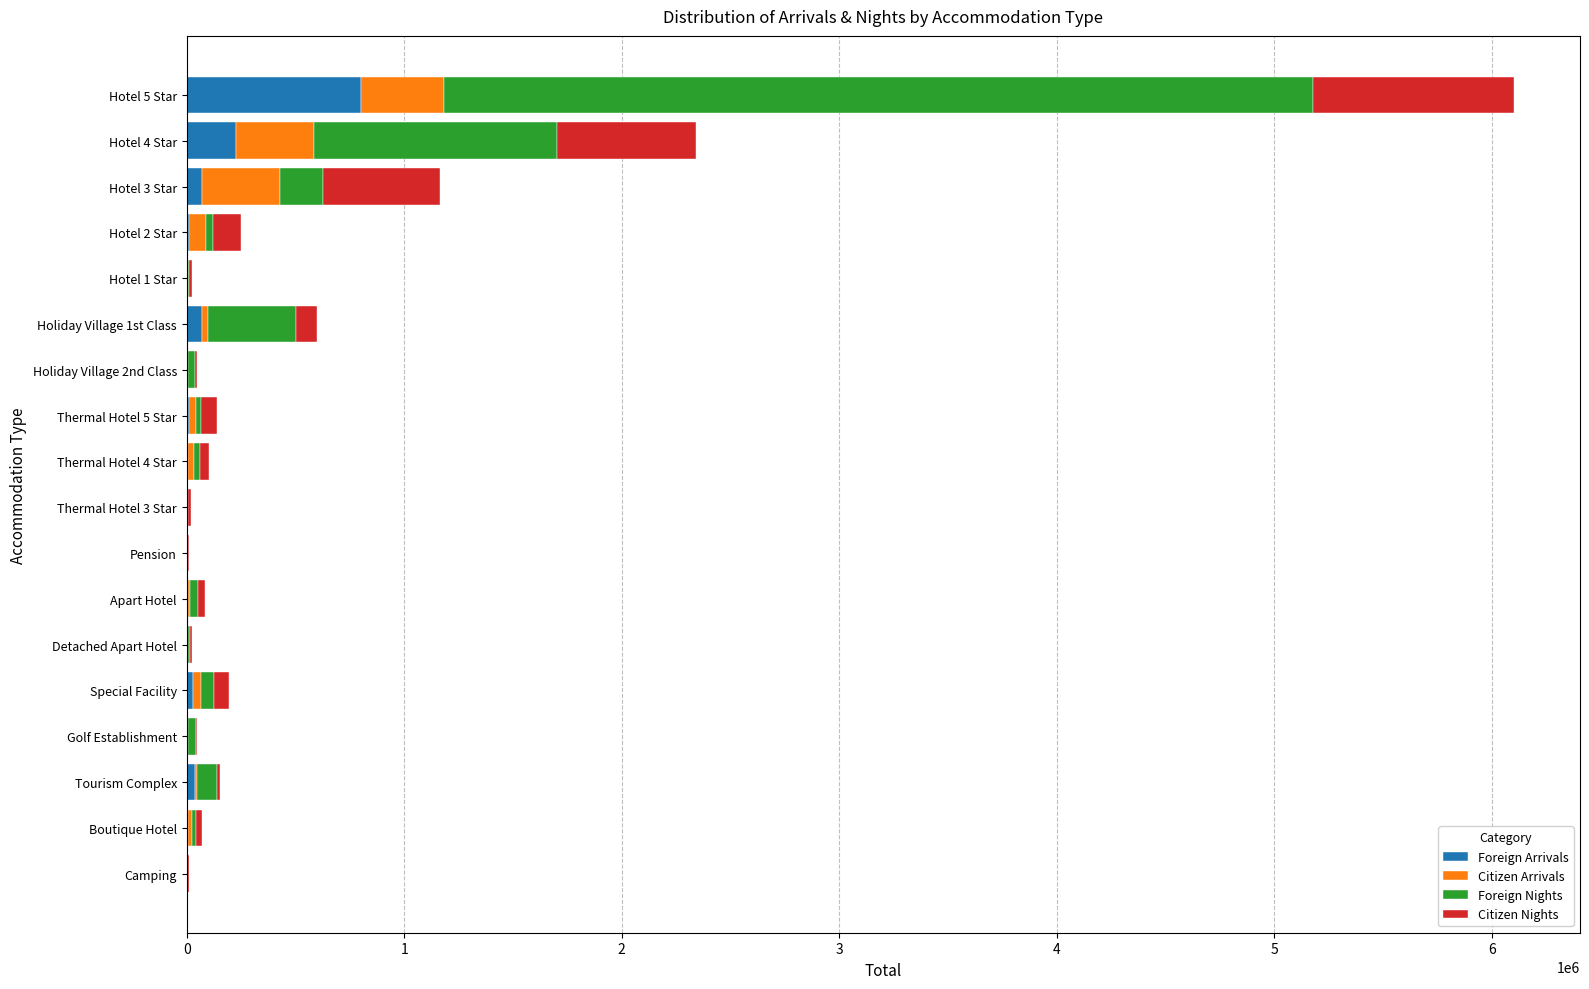

How many data points does each series have?

18